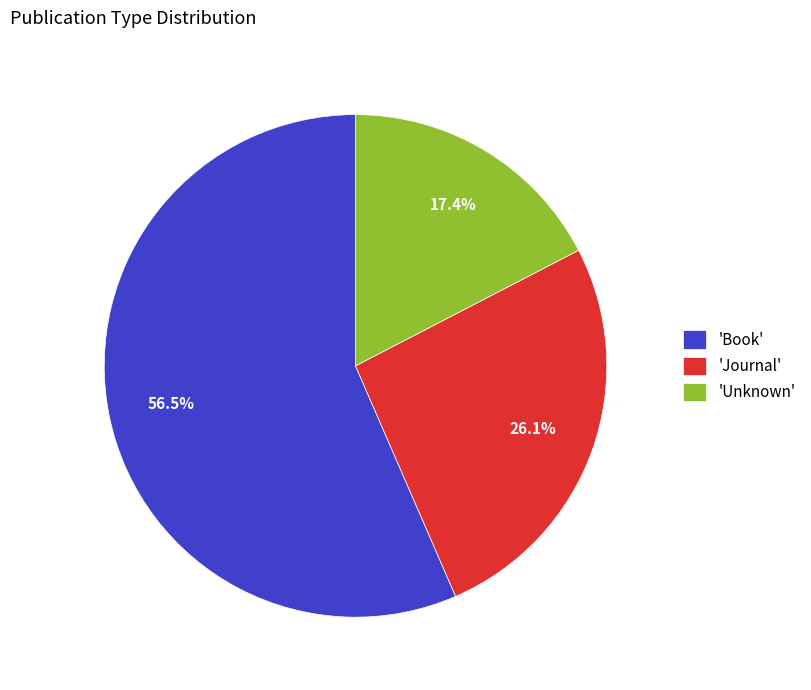

How many segments does this pie chart have?

3